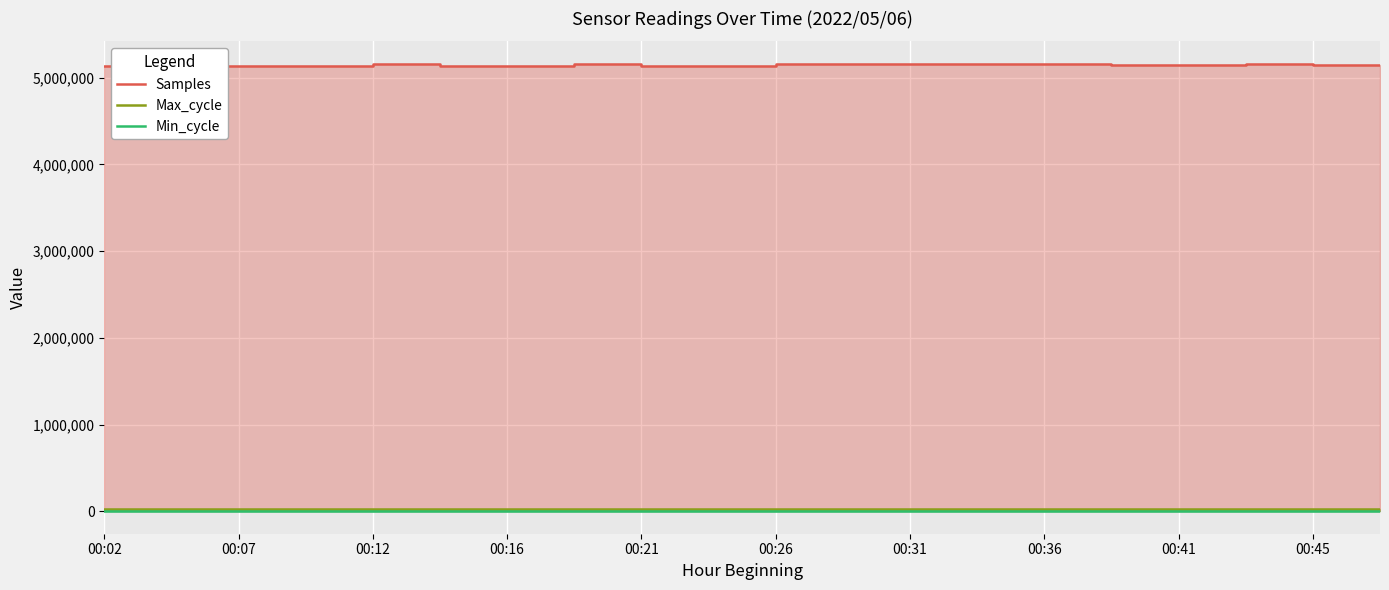

Reading left to right, list all the values displayed in this chart.

Samples: 5138804	5138486	5138124	5138523	5157233	5138054	5138311	5157208	5138319	5138456	5157958	5160271	5160654	5160106	5160212	5141751	5141686	5160314	5141718	5142452
Max_cycle: 28317	30865	28402	28353	28433	31103	29541	27915	28325	30011	31486	27766	28369	28457	28572	28402	28373	28480	28394	28413
Min_cycle: 27	27	27	27	27	27	27	27	27	27	27	27	27	27	27	27	27	27	27	27